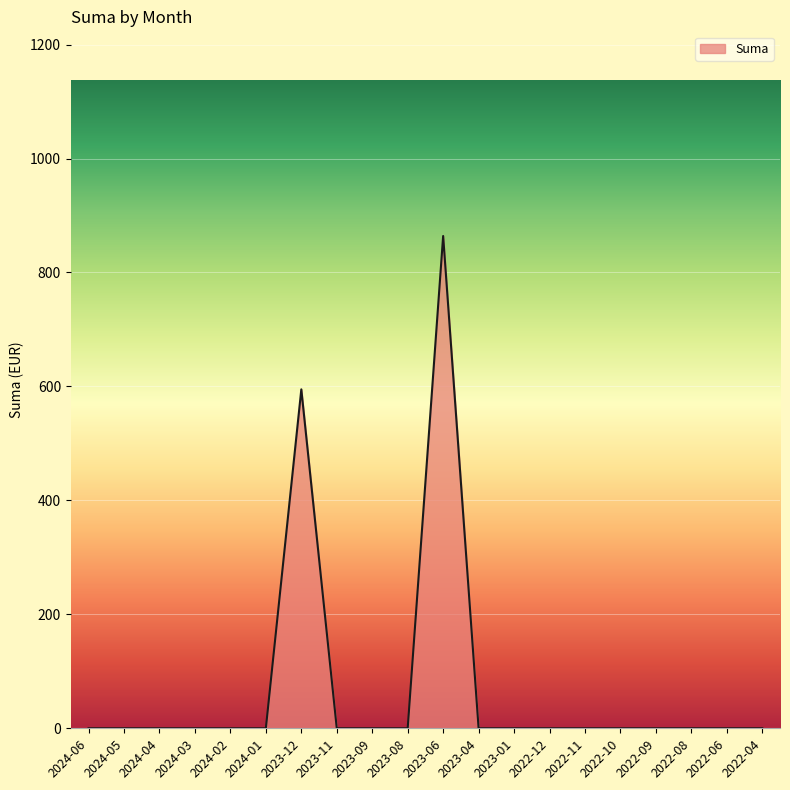

What is the change in value from 2024-05 to 2023-06?

+864.0